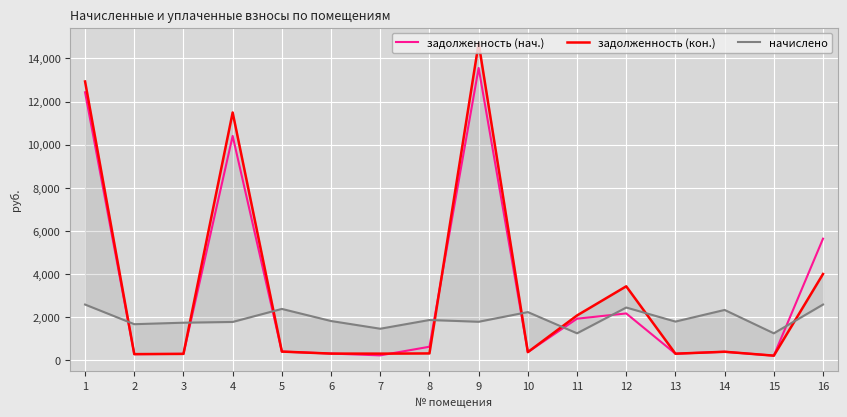

Reading left to right, extract all data points from this chart.

задолженность (нач.): 12431.1	277.9	289.4	10404.0	396.0	304.1	219.8	620.6	13559.3	371.5	1922.6	2166.7	298.1	388.1	207.4	5636.9
задолженность (кон.): 12931.9	277.9	289.4	11492.6	396.0	302.4	300.2	310.3	14709.7	371.5	2072.5	3425.4	298.1	388.1	207.4	3997.3
начислено: 2579.0	1667.5	1736.6	1771.2	2376.0	1814.4	1456.7	1861.9	1779.8	2229.1	1244.2	2440.8	1788.5	2328.5	1244.2	2579.0